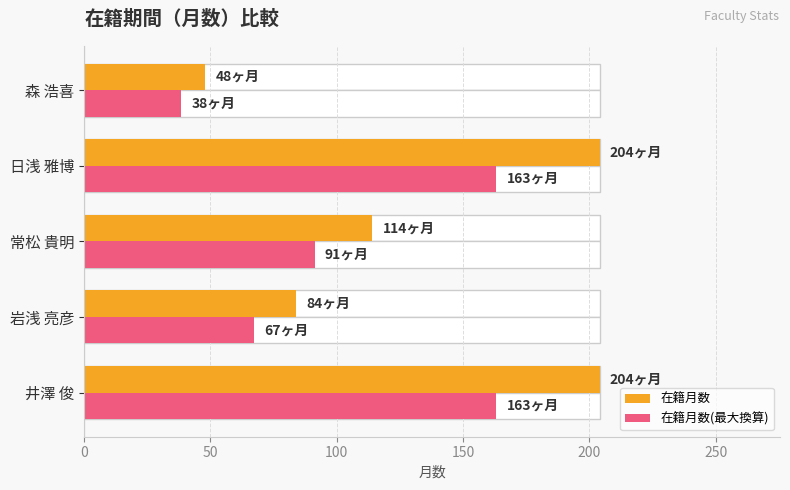

How many values in the 在籍月数(最大換算) series are below 91?

2